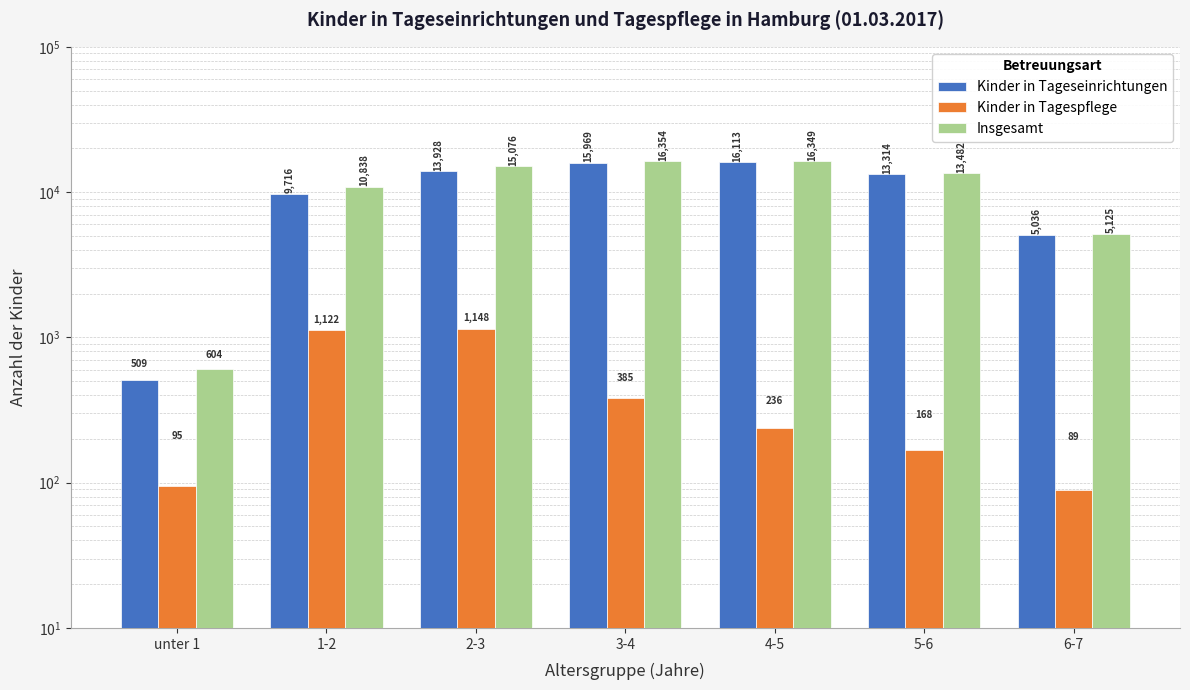

How many bars are there in total?

21